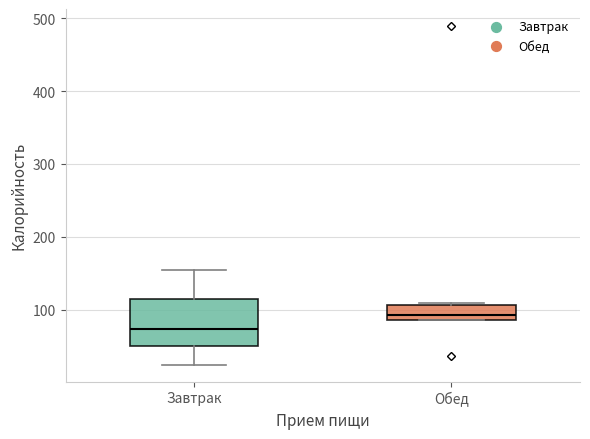

Reading left to right, read every box against the y-axis: the position of its median line, the range the box covers, and the ends of its whiskers. The values are not printed on the chart, so give them approximately, as read against the axis.

Завтрак: median 70, box 50 to 110, whiskers 30 to 150
Обед: median 90 (just above the box's lower edge), box 90 to 110, whiskers 90 to 110